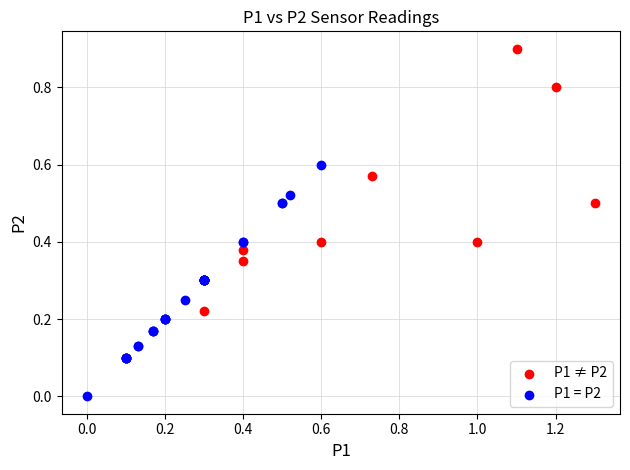

Which series has the largest Y range (max minus min)?

P1 ≠ P2